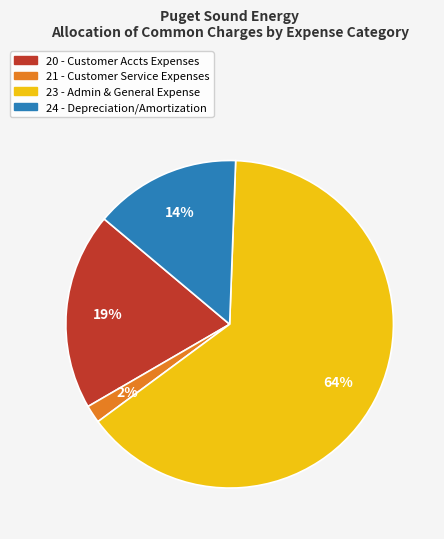

Is it true that 24 - Depreciation/Amortization is 1% of the pie?

False